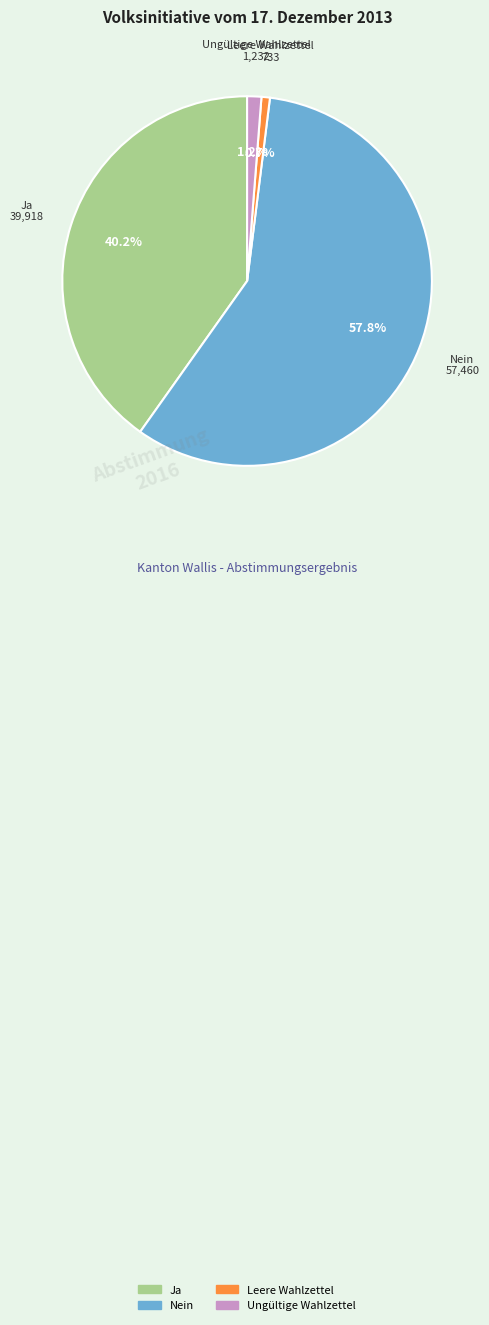

The Ja slice represents 40% of the pie. True or false?

True